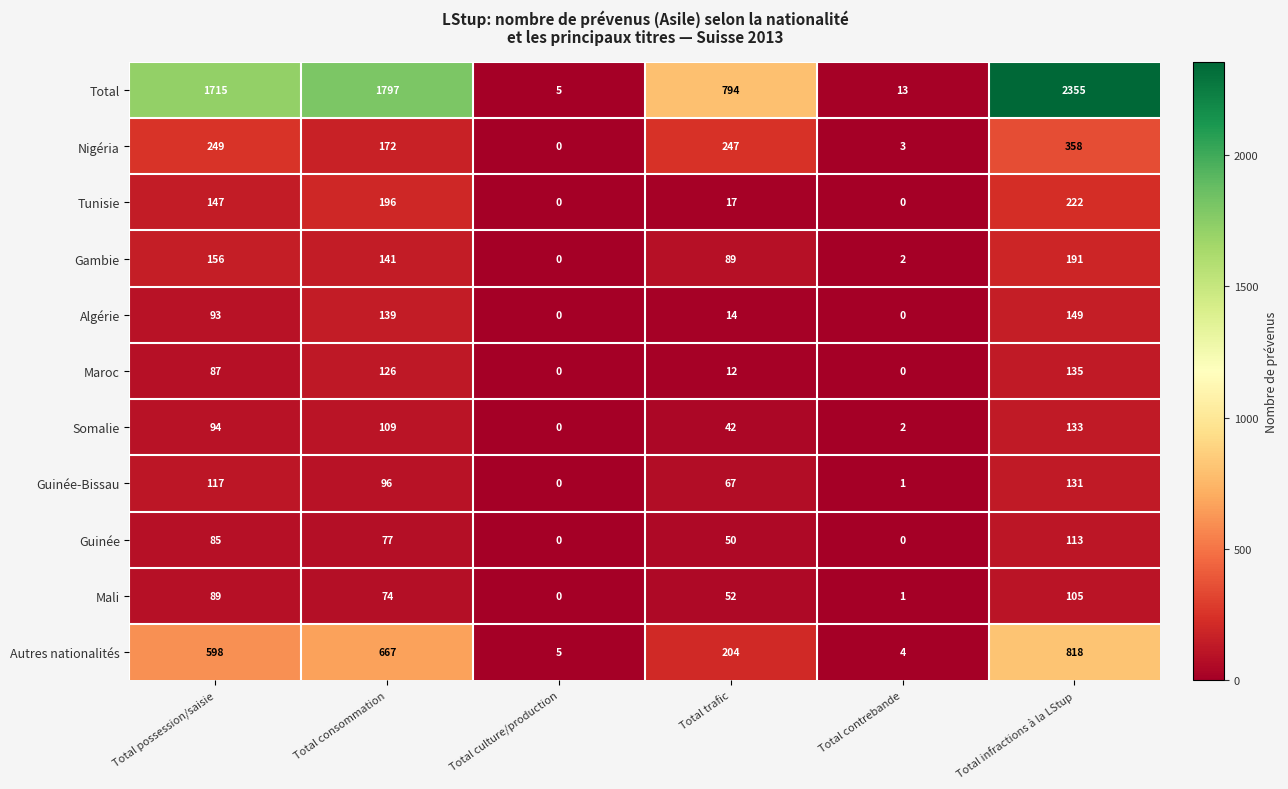

Is it true that Somalie equals 133 at Total infractions à la LStup?

True